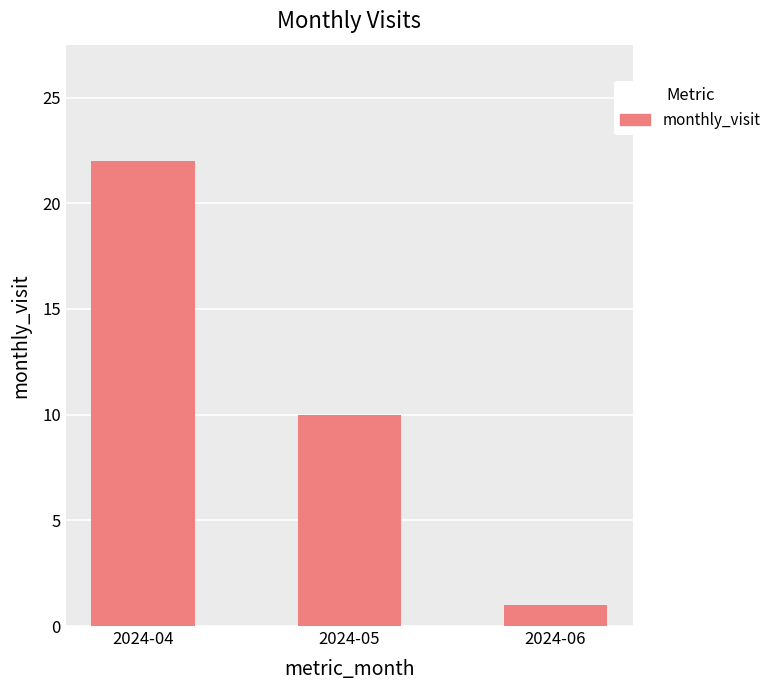

The chart shows a value of 1 at 2024-06. True or false?

True